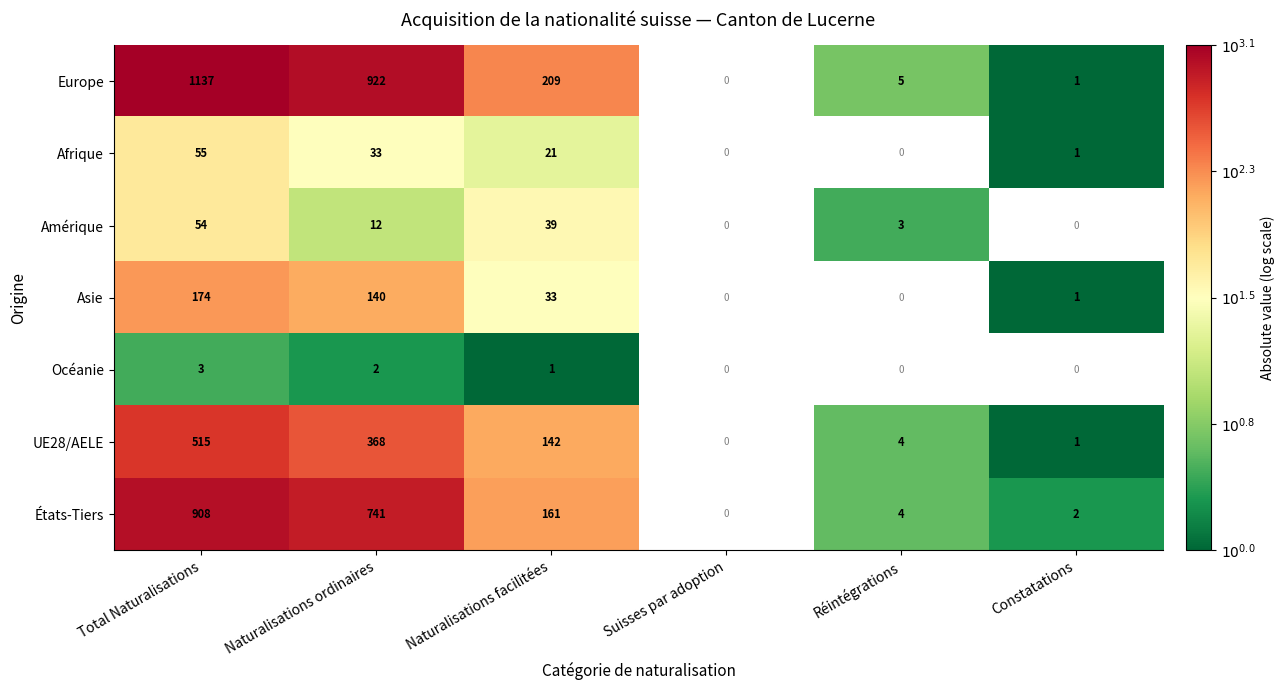

At which category is the sum across all series the highest?

Total Naturalisations